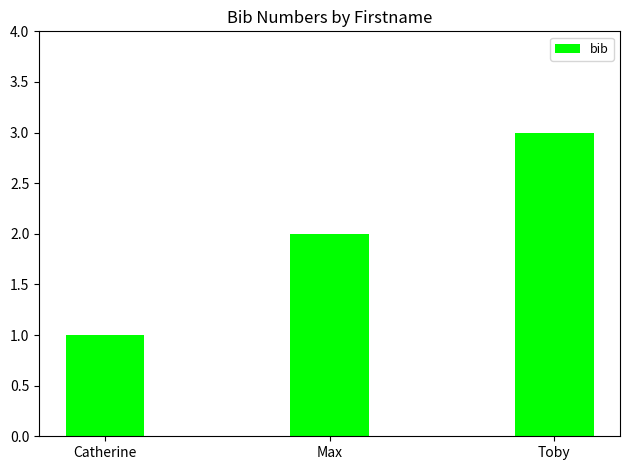

What is the sum of the values at Catherine and Toby?

4